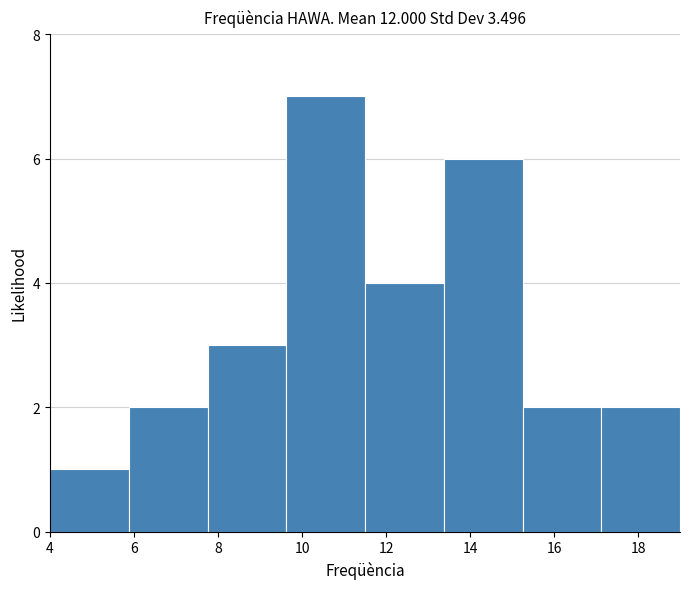

Reading left to right, list every bar in this chart as the range it spans on the x-axis followed by its height. Neither the bar edges nor the heights are printed on the chart, so give them approximately, as read against the axes.

4.0 to 5.8: 1
5.8 to 7.8: 2
7.8 to 9.6: 3
9.6 to 11.6: 7
11.6 to 13.4: 4
13.4 to 15.2: 6
15.2 to 17.2: 2
17.2 to 19.0: 2